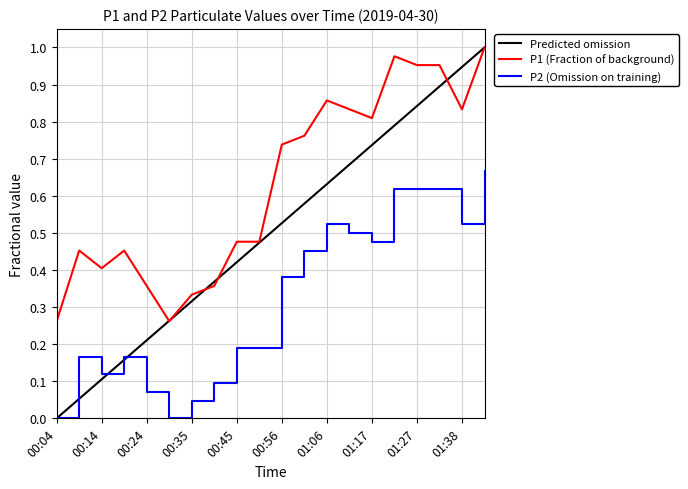

Rank the series by their average value, from highest to lowest.

P1 (Fraction of background), Predicted omission, P2 (Omission on training)